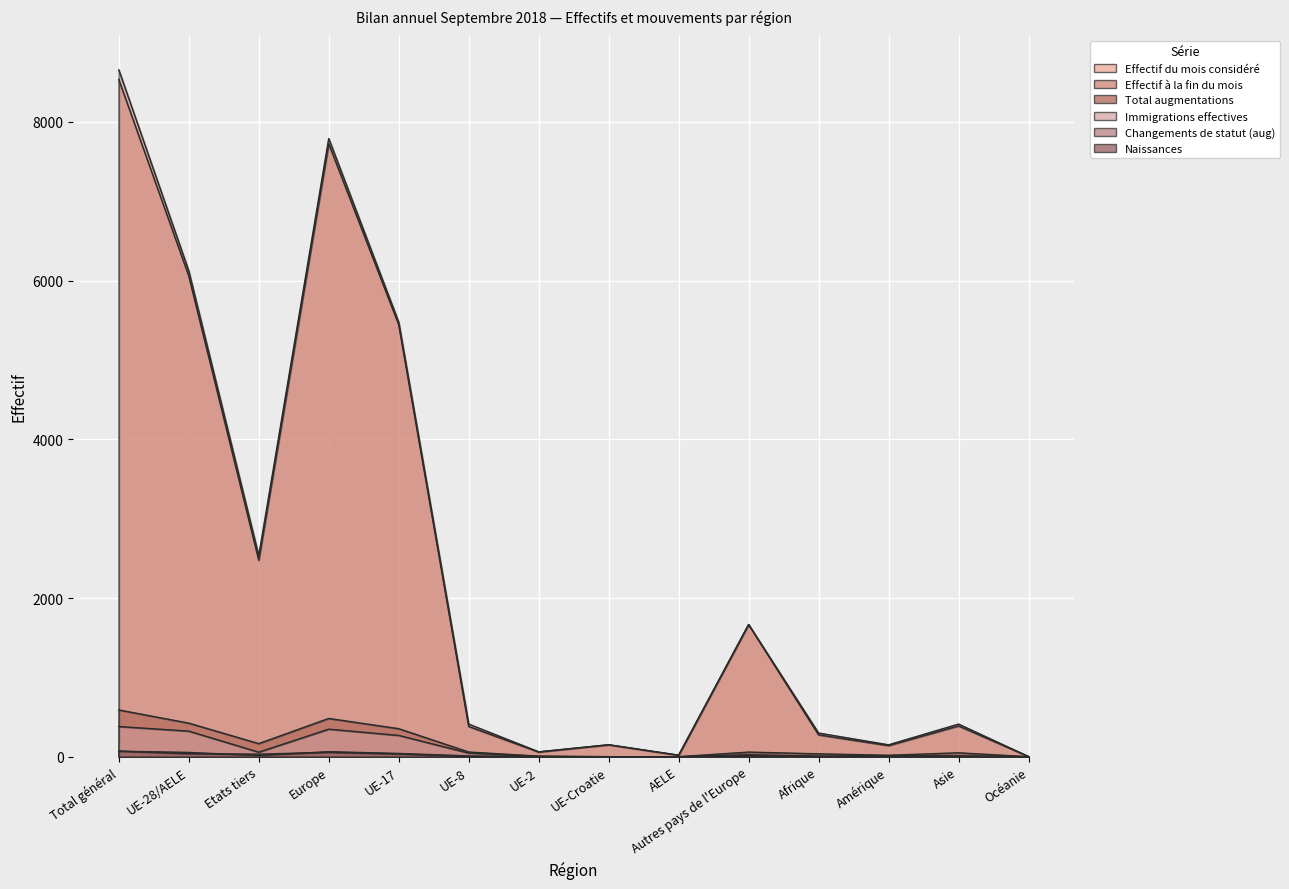

Rank the series at Océanie from highest to lowest value.

Effectif du mois considéré, Effectif à la fin du mois, Total augmentations, Immigrations effectives, Changements de statut (aug), Naissances